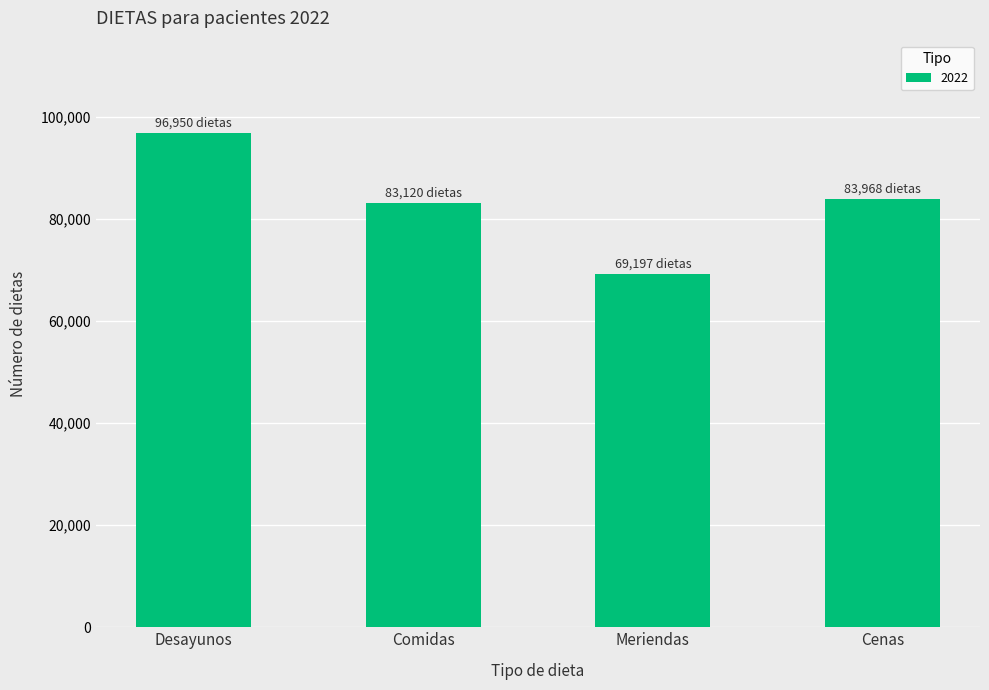

What is the difference between the second highest and minimum values?

14771